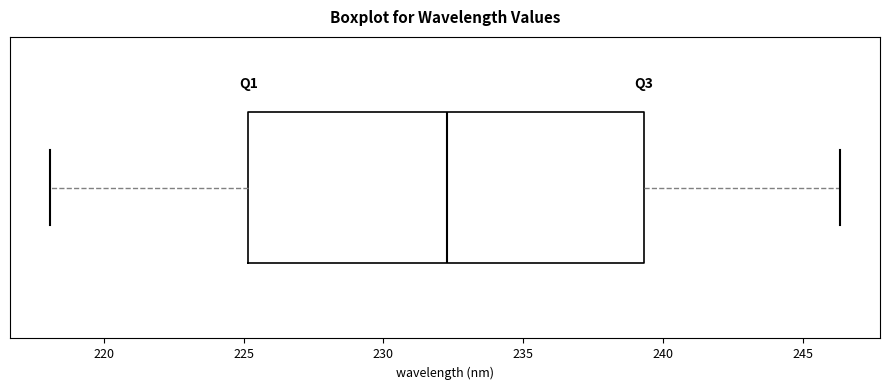

Transcribe this box plot: give where the median line is, the range the box spans, and where the two whiskers end, as read against the x-axis. The values are not printed on the chart, so give them approximately, as read against the axis.

median 232.5, box 225.0 to 239.5, whiskers 218.0 to 246.5